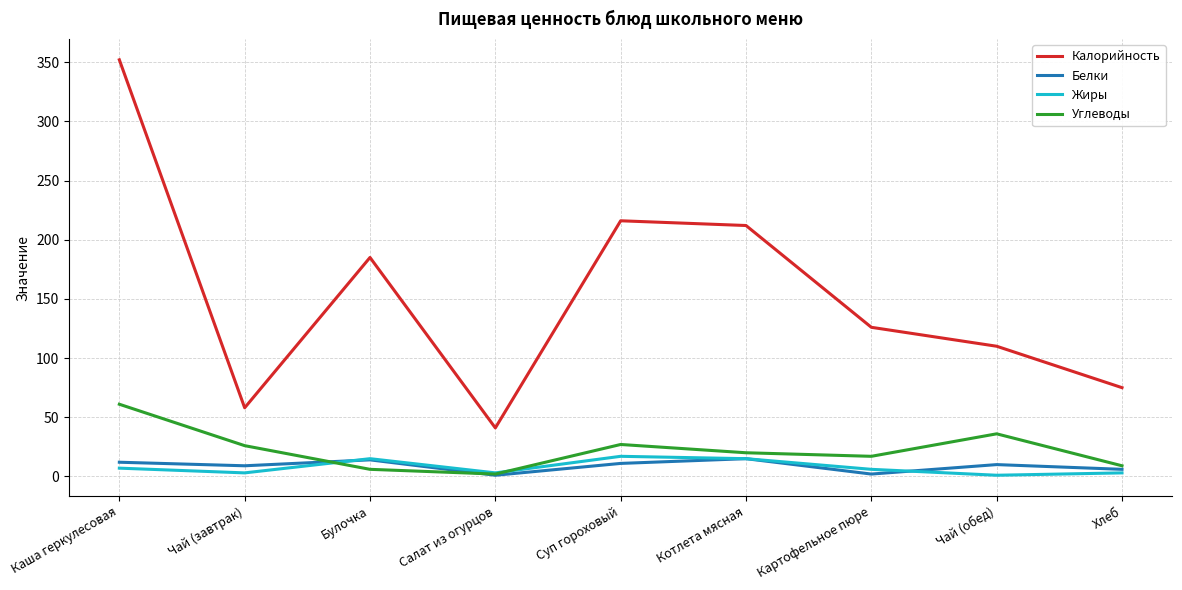

What is the difference between the Белки values at Хлеб and Каша геркулесовая?

6